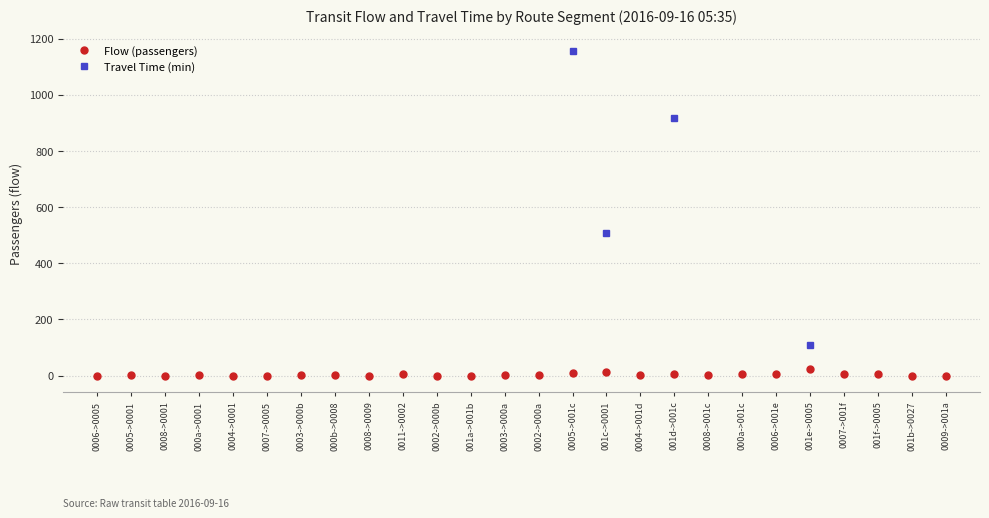

What is the change in value from 001a->001b to 0005->001c?

+11